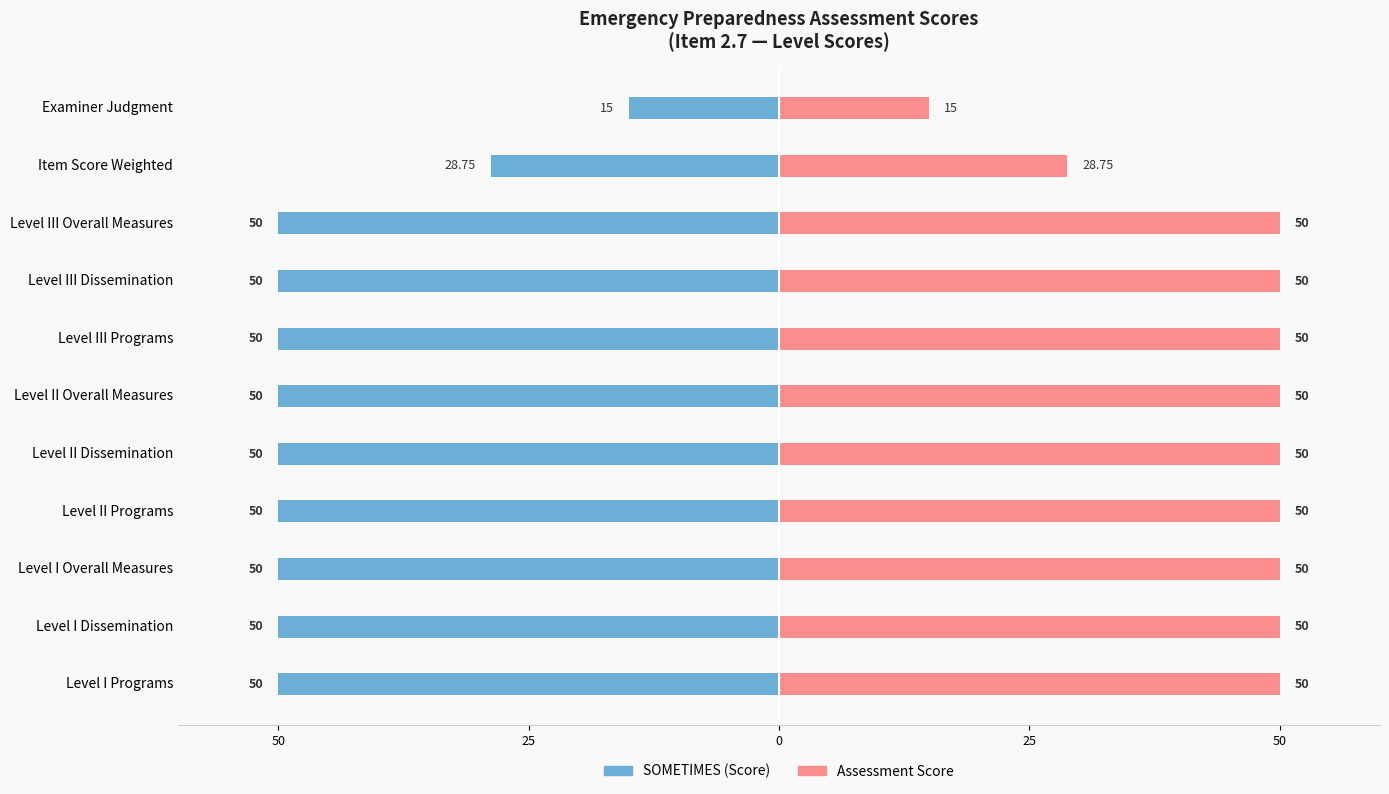

Is the value of SOMETIMES (Score) at Level III Overall Measures greater than the value of Assessment Score at Level II Programs?

No